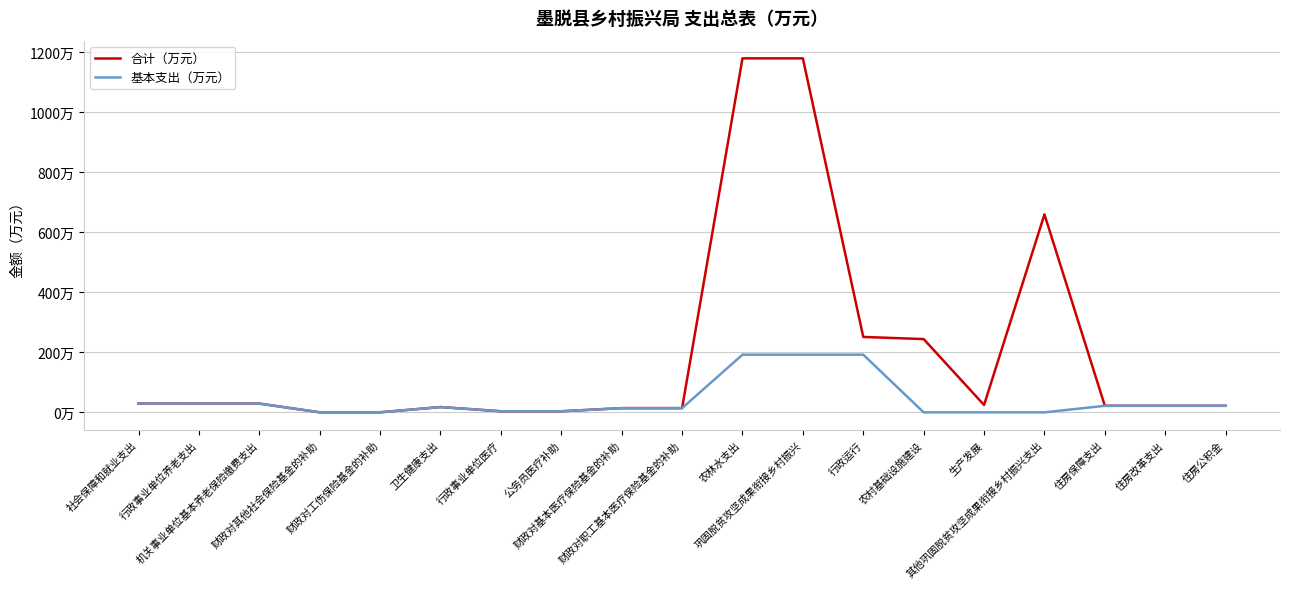

Is the value of 基本支出（万元） at 财政对职工基本医疗保险基金的补助 greater than the value of 合计（万元） at 行政事业单位医疗?

Yes